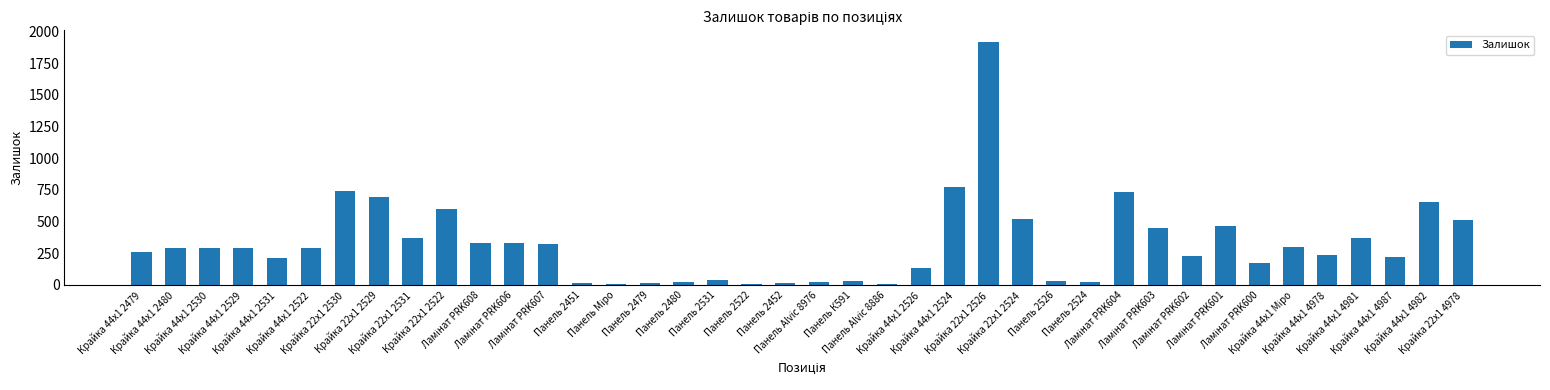

What is the average value?

324